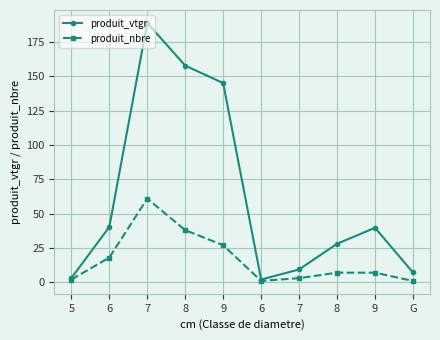

List the labels in order of produit_vtgr value, largest first.

7, 8, 9, 6, 9, 8, 7, G, 5, 6